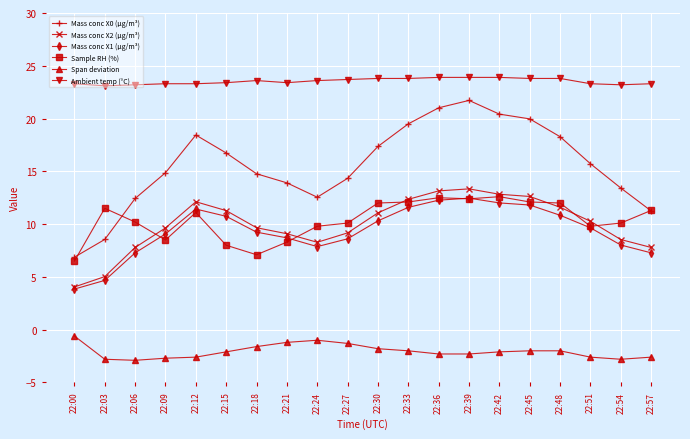

At which category does Mass conc X0 (μg/m³) reach its first local peak?

22:12